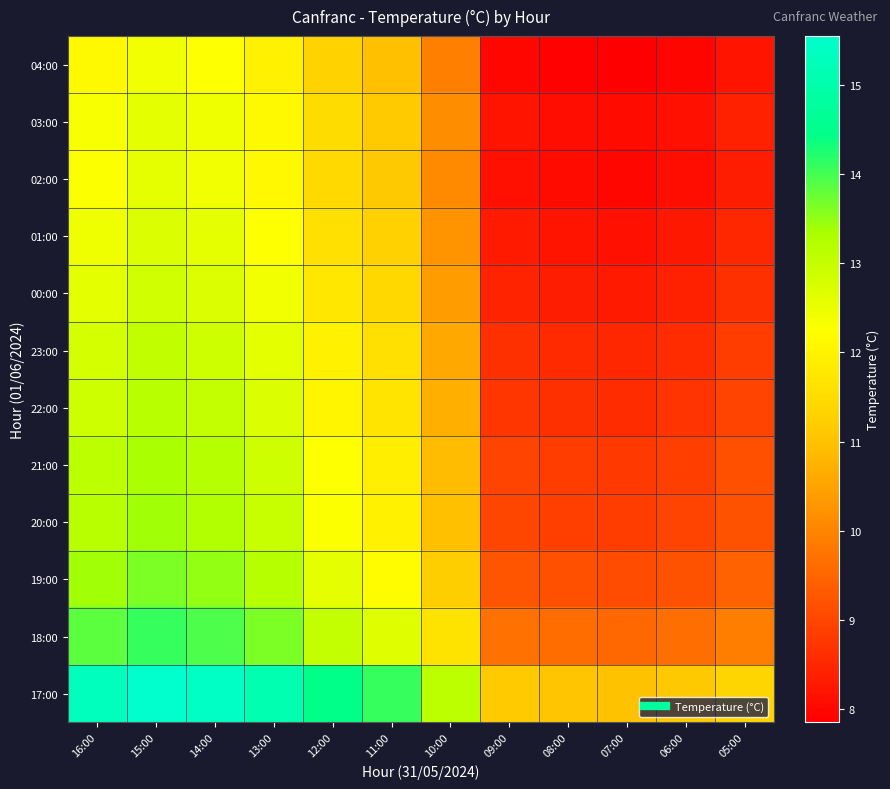

What is the difference between the highest and lowest values at 11:00?

3.2